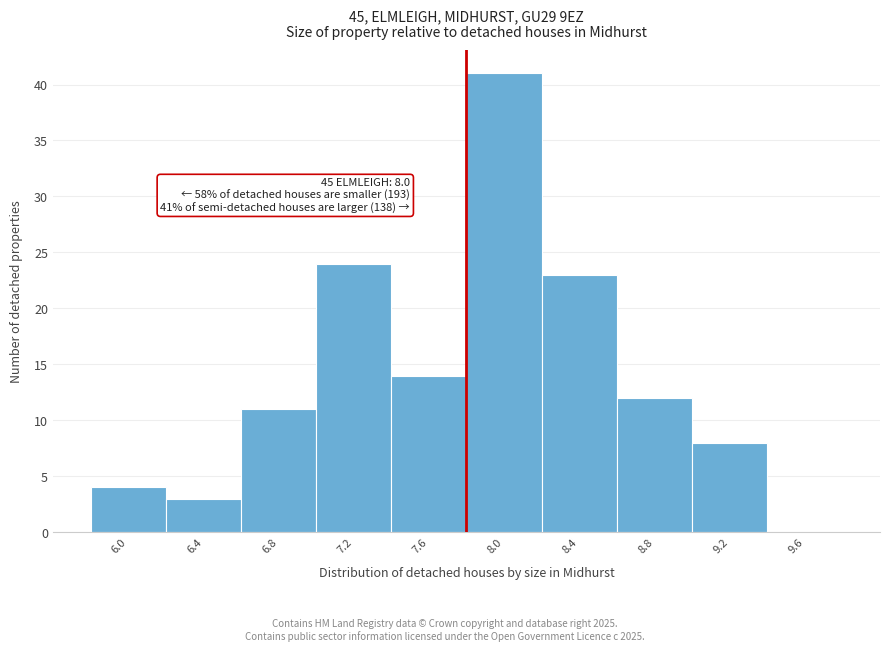

Reading left to right, list all the values displayed in this chart.

6.0=4	6.4=3	6.8=11	7.2=24	7.6=14	8.0=41	8.4=23	8.8=12	9.2=8	9.6=0